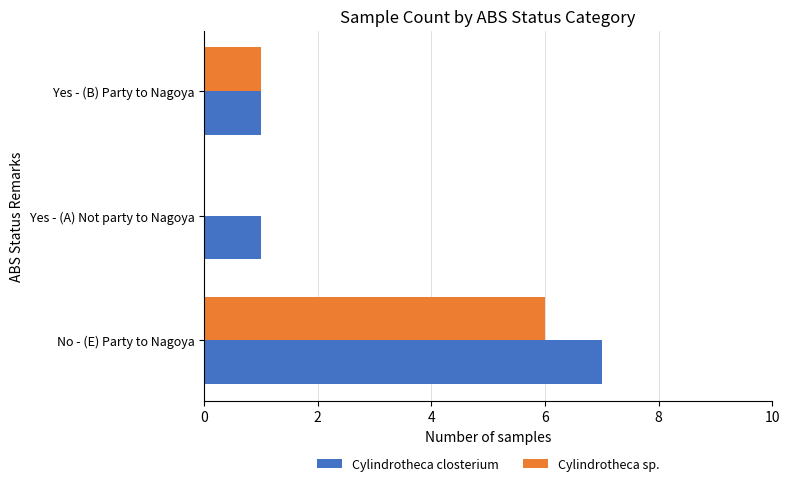

At which label does Cylindrotheca closterium reach its peak?

No - (E) Party to Nagoya